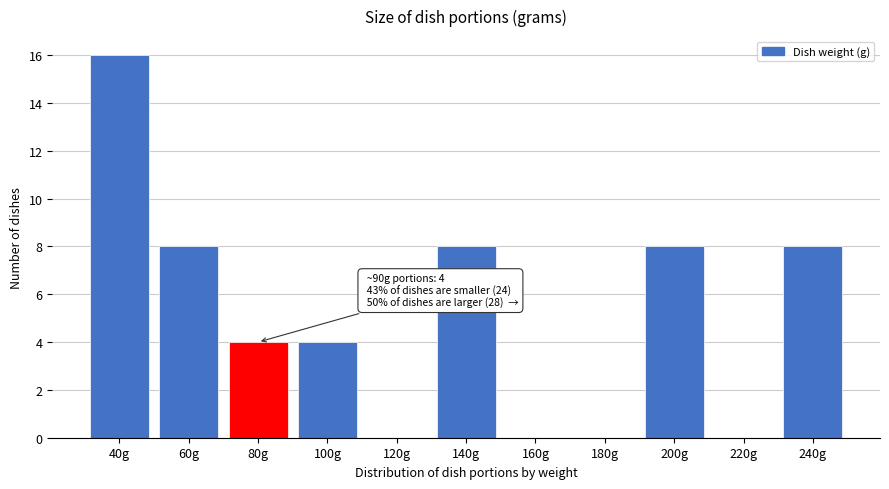

Reading left to right, list all the values displayed in this chart.

40g=16	60g=8	80g=4	100g=4	120g=0	140g=8	160g=0	180g=0	200g=8	220g=0	240g=8